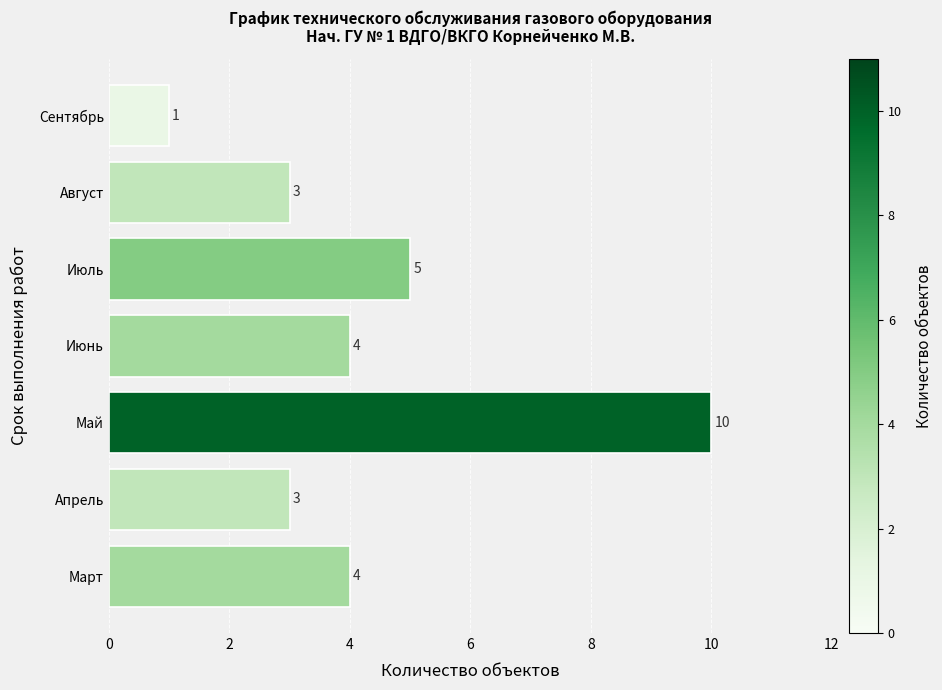

What is the sum of all values?

30